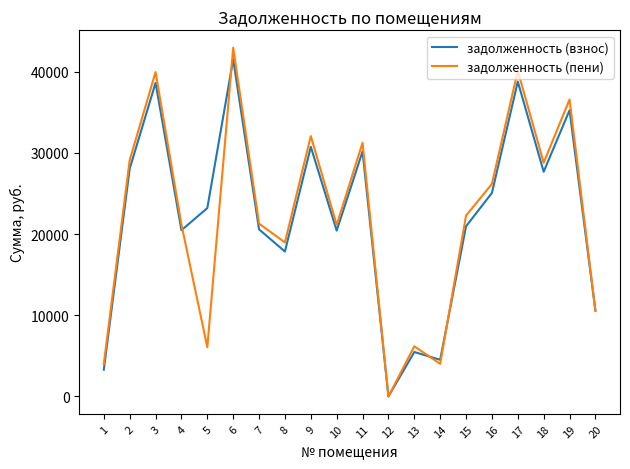

The value of задолженность (пени) at 7 is 21286.6. True or false?

True